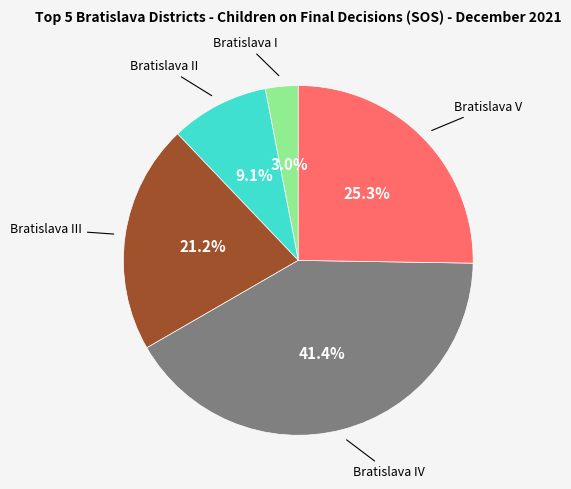

How many slices are in this pie chart?

5